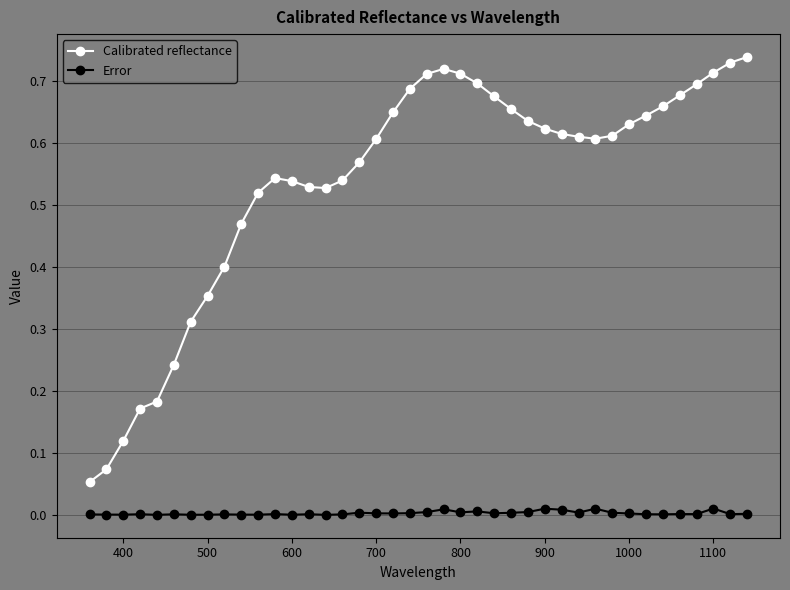

True or false: Calibrated reflectance and Error intersect in this chart.

False